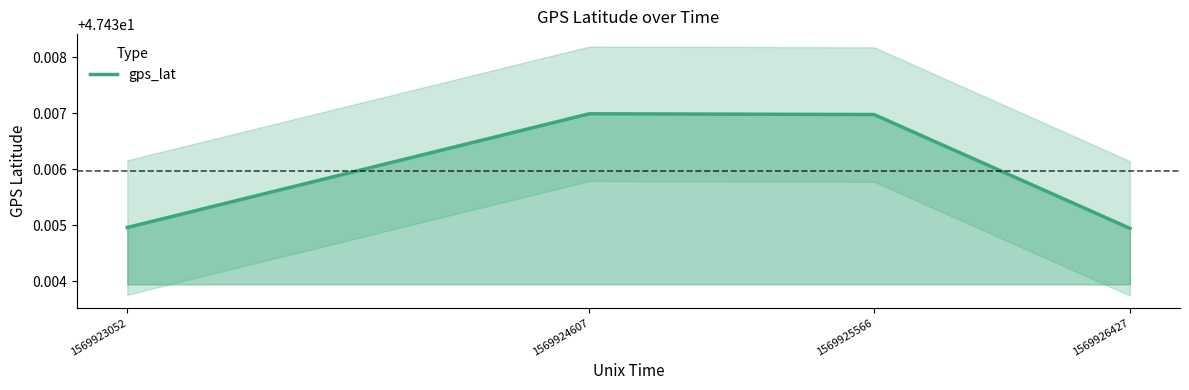

Count the number of categories in the chart.

4